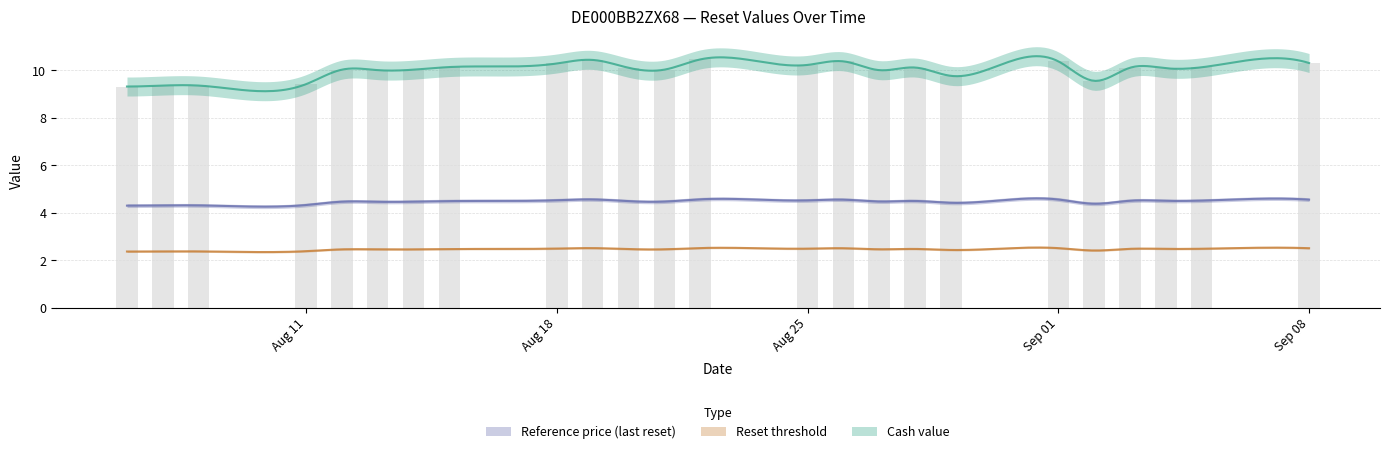

What are all the series names shown in the legend?

Reference price (last reset), Reset threshold, Cash value